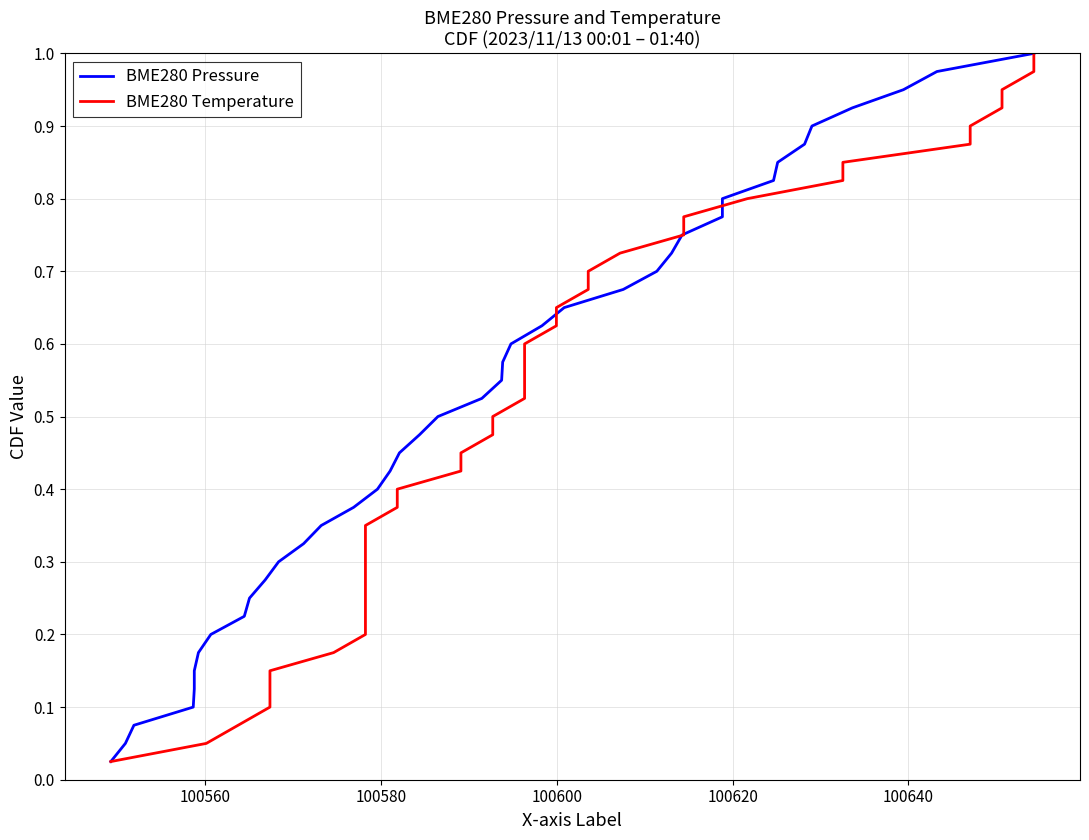

How many lines are shown in the chart?

2